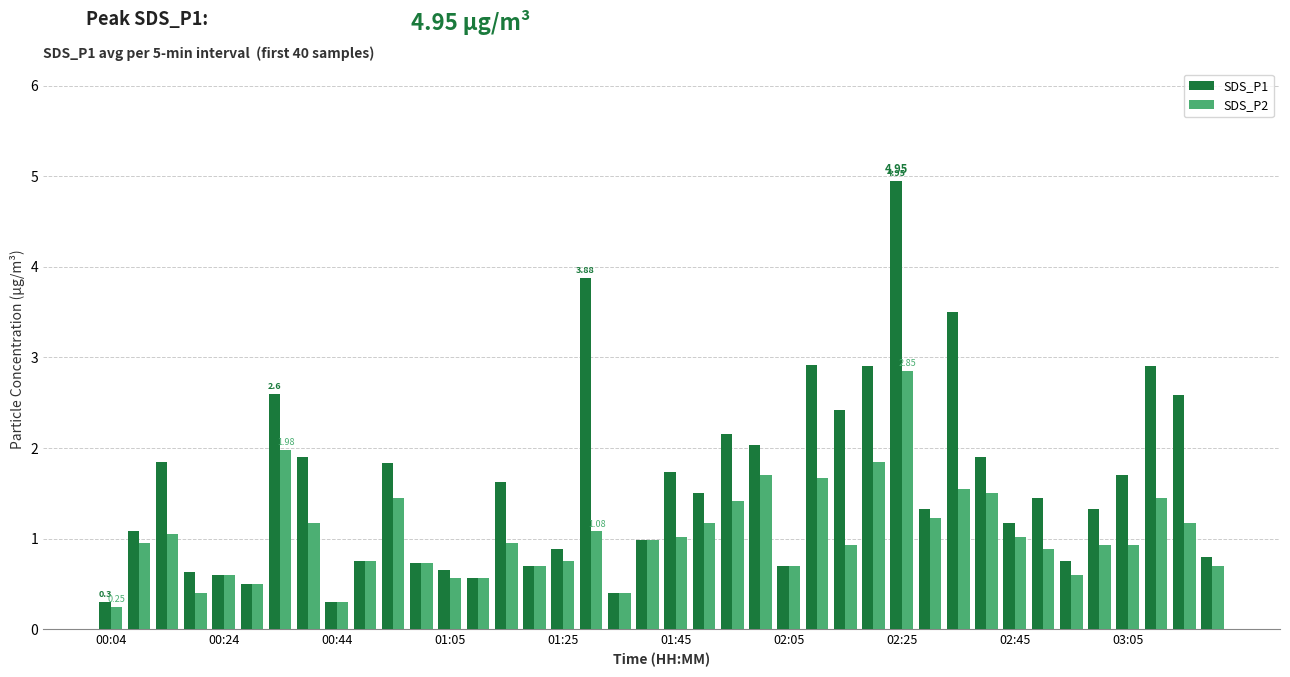

Which series has the widest spread of values?

SDS_P1